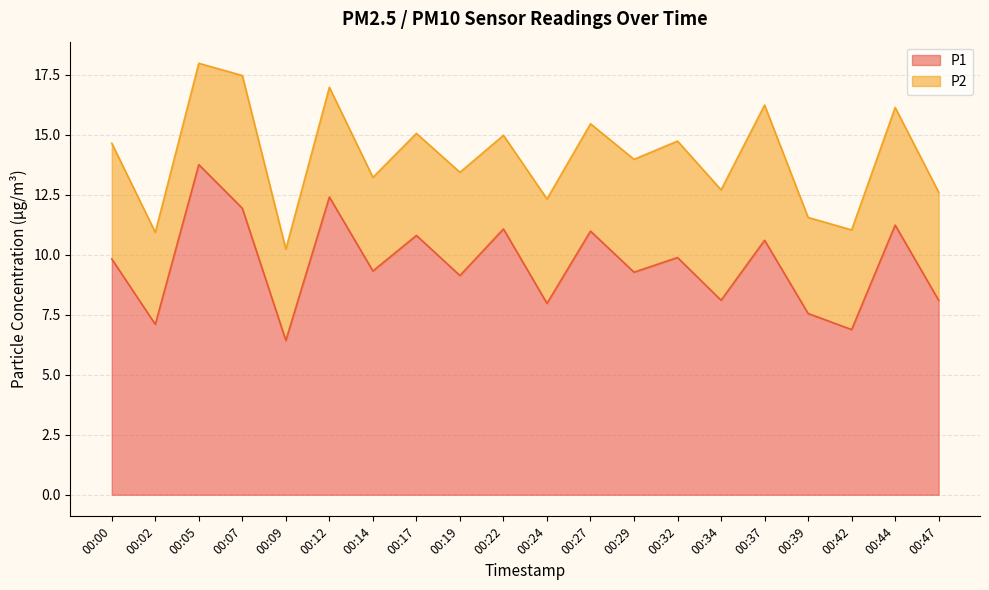

Reading left to right, extract all data points from this chart.

9.8	7.1	13.8	11.9	6.4	12.4	9.3	10.8	9.1	11.1	8.0	11.0	9.3	9.9	8.1	10.6	7.5	6.9	11.2	8.1